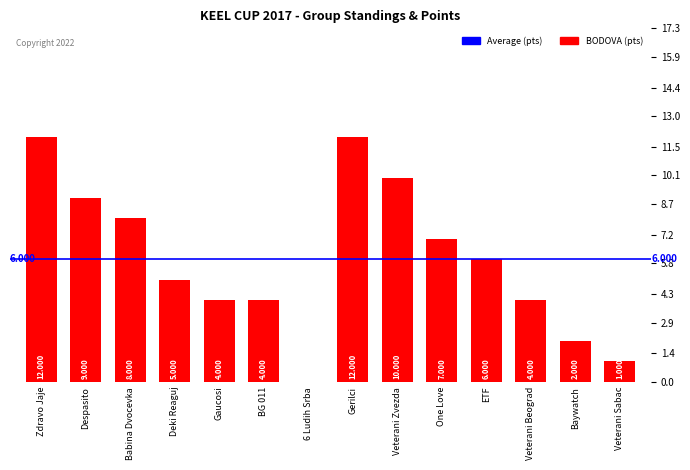

The value at Deki Reaguj is 1. True or false?

False